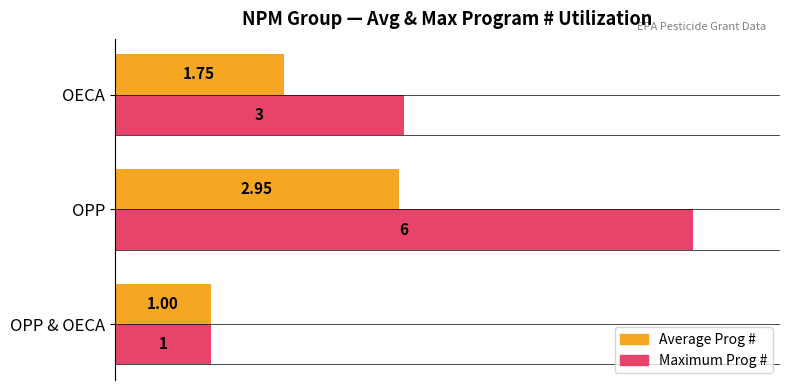

What are all the series names shown in the legend?

Average Prog #, Maximum Prog #